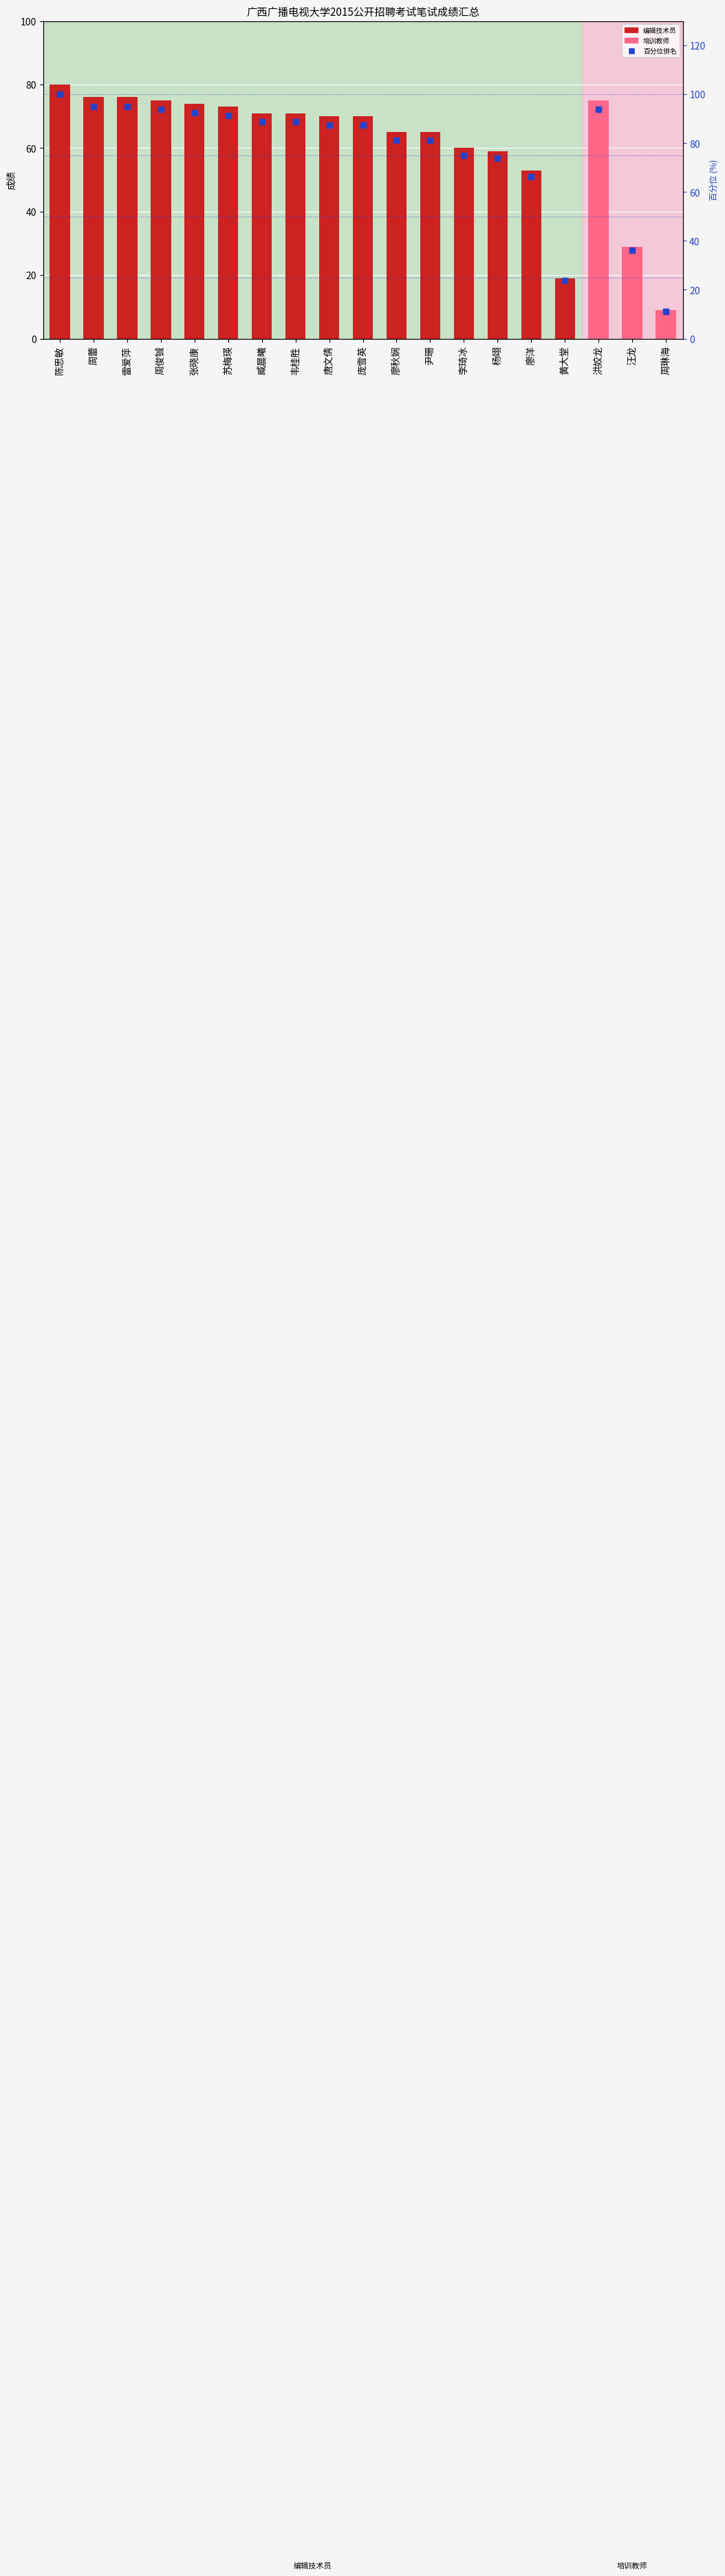

Which has a higher value, 廖洋 or 黄大堂?

廖洋